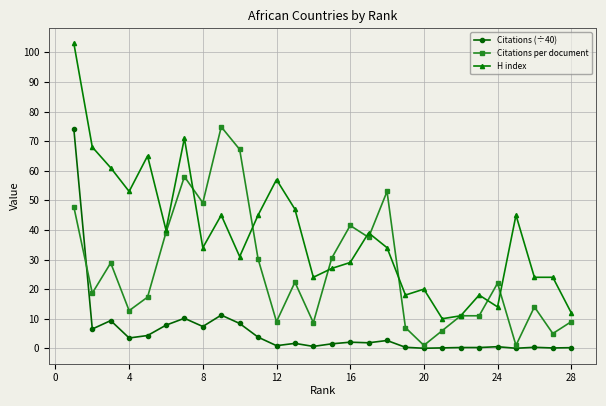

What is the value of the H index point at the 8th from the left?

34.0